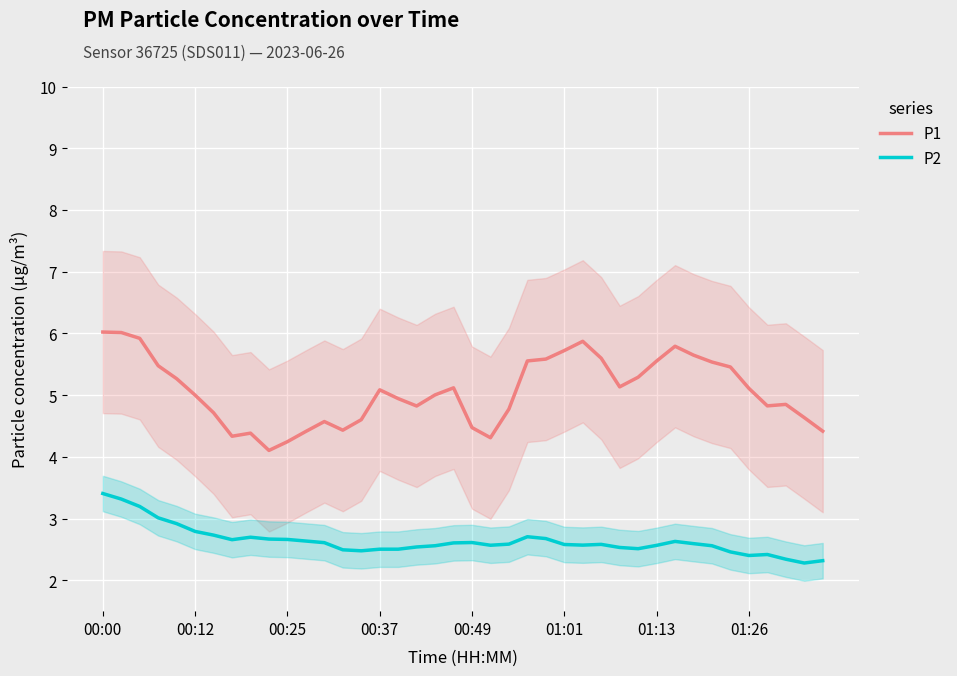

What is the difference between the maximum and minimum values in the P2 series?

1.1